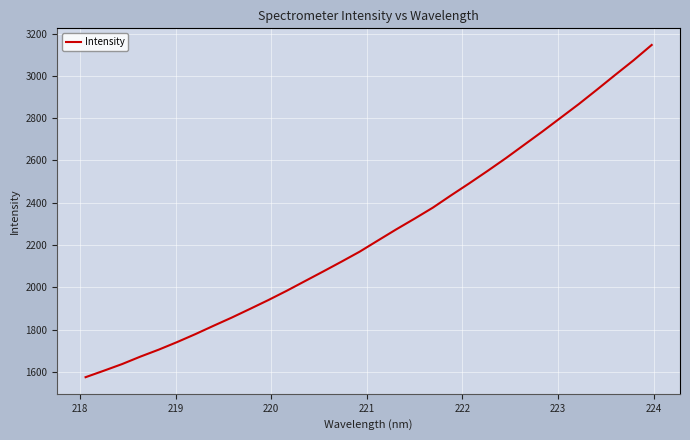

What is the difference between the maximum and minimum values?

1570.9